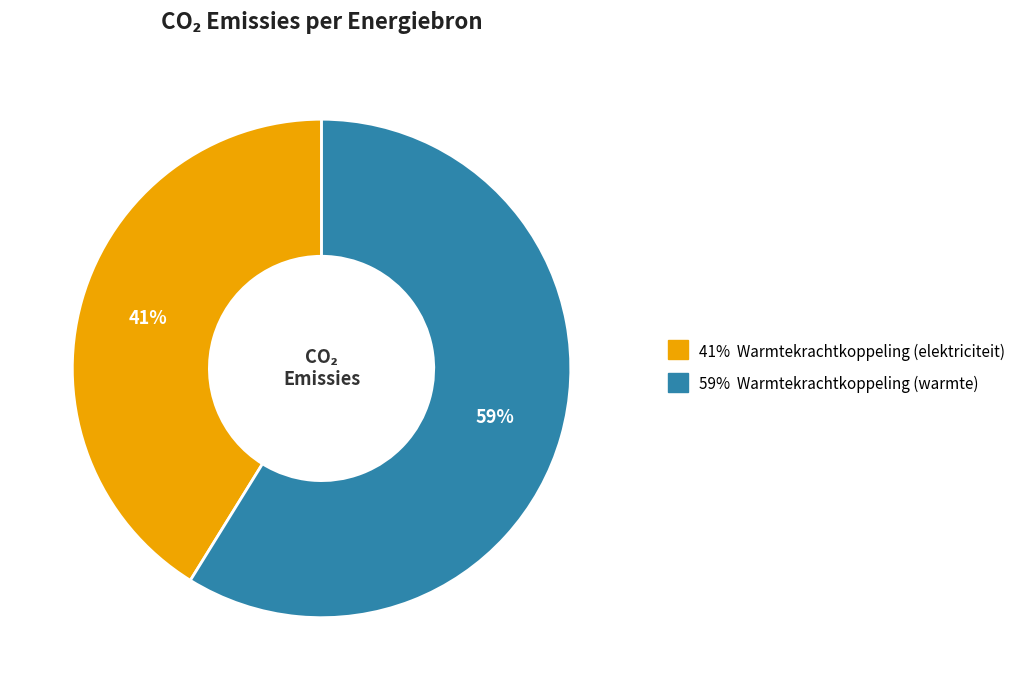

Count the number of slices in the pie.

2